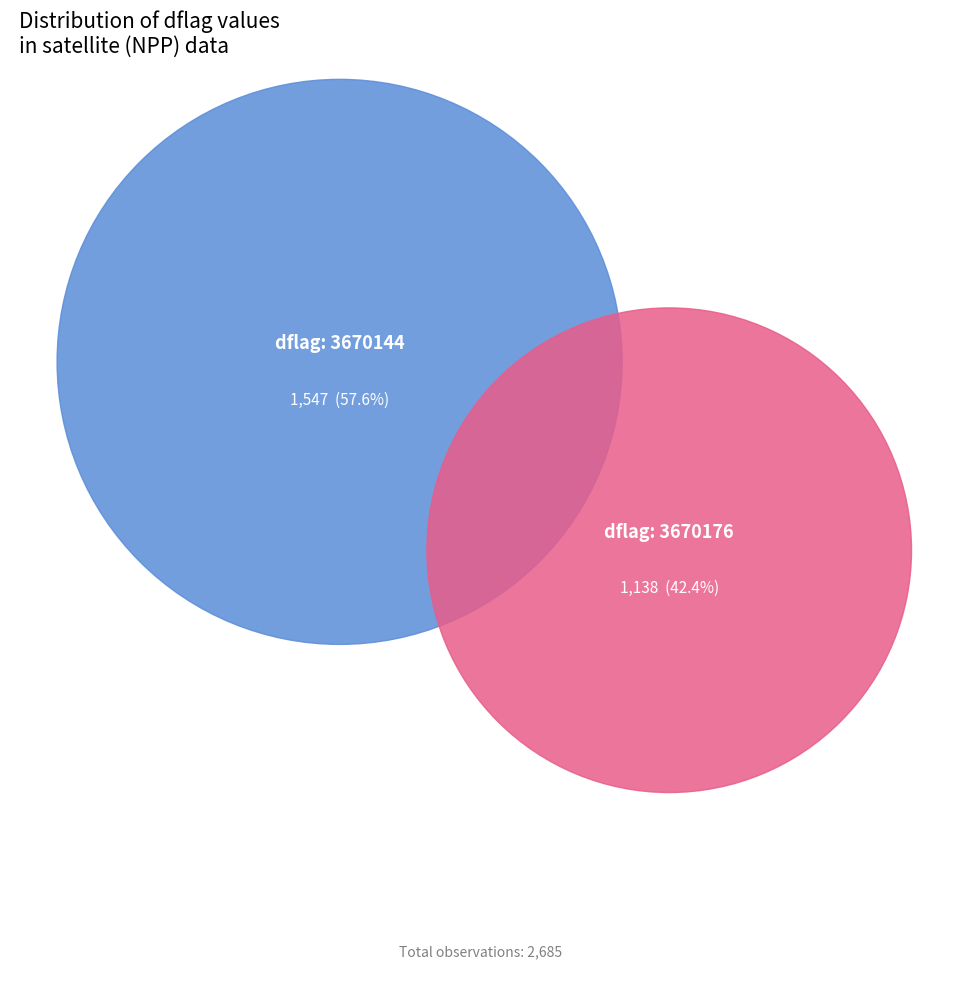

Count the number of slices in the pie.

3